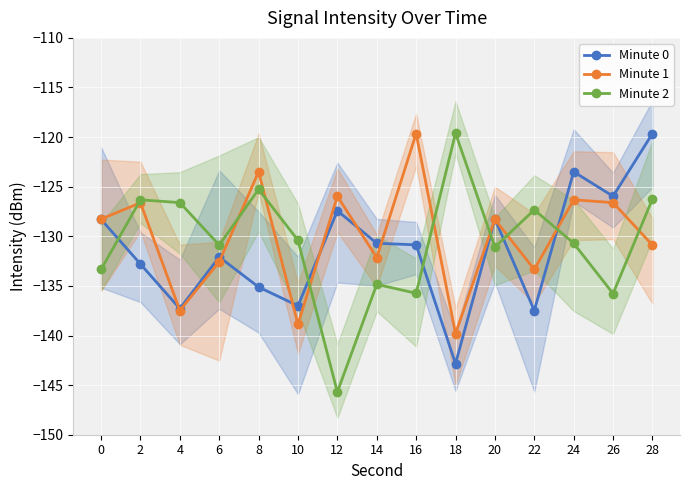

Which series has the largest total across all categories?

Minute 1